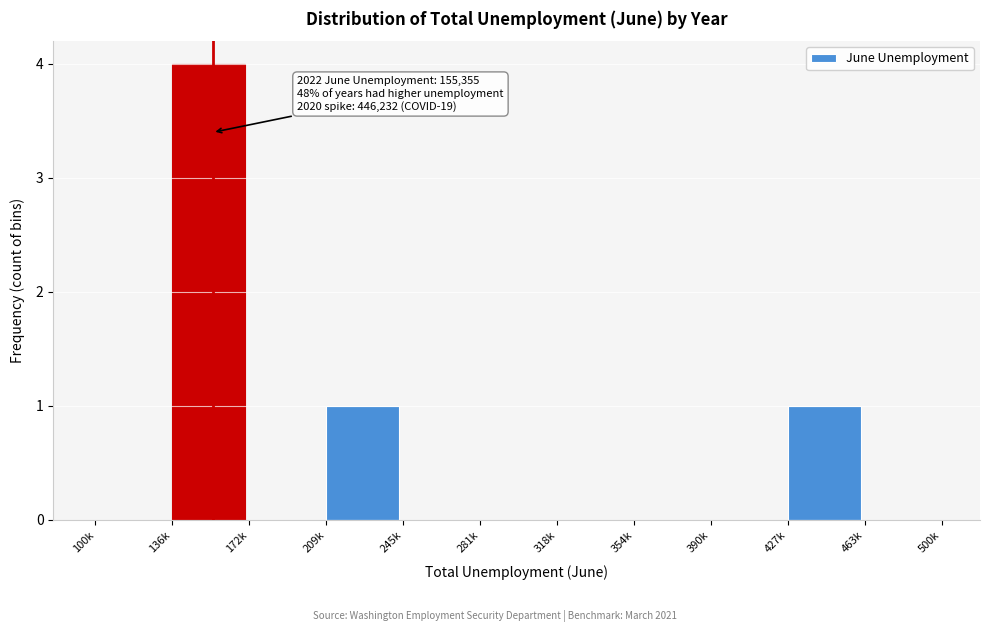

Reading left to right, transcribe all the data shown in this chart.

100k=0	136k=4	172k=0	209k=1	245k=0	281k=0	318k=0	354k=0	390k=0	427k=1	463k=0